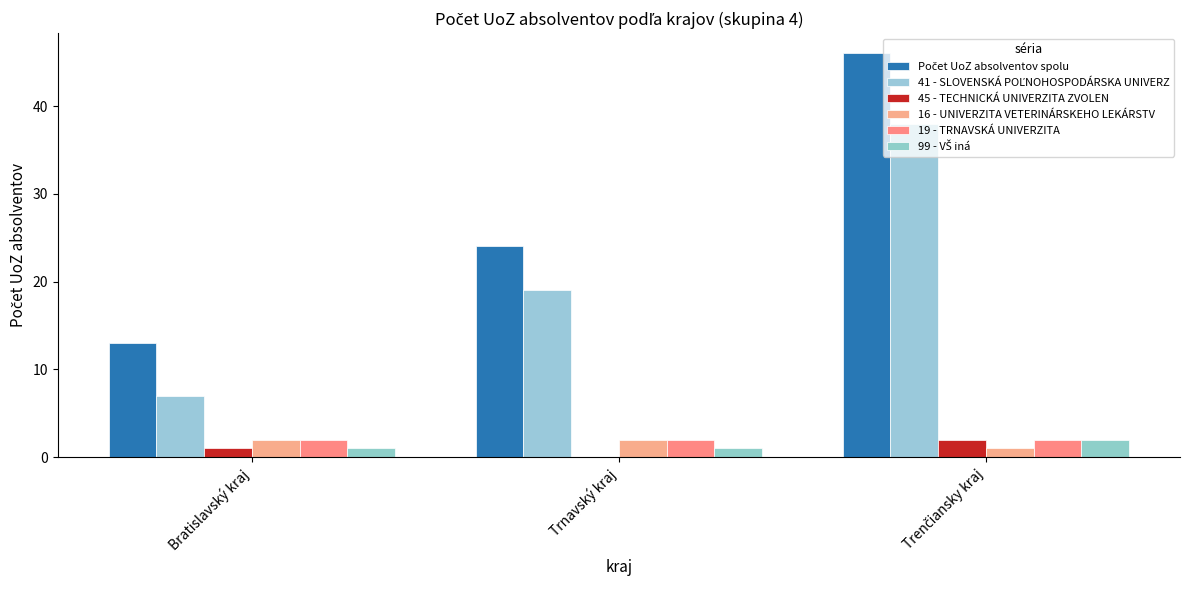

How many distinct data groups are displayed?

6